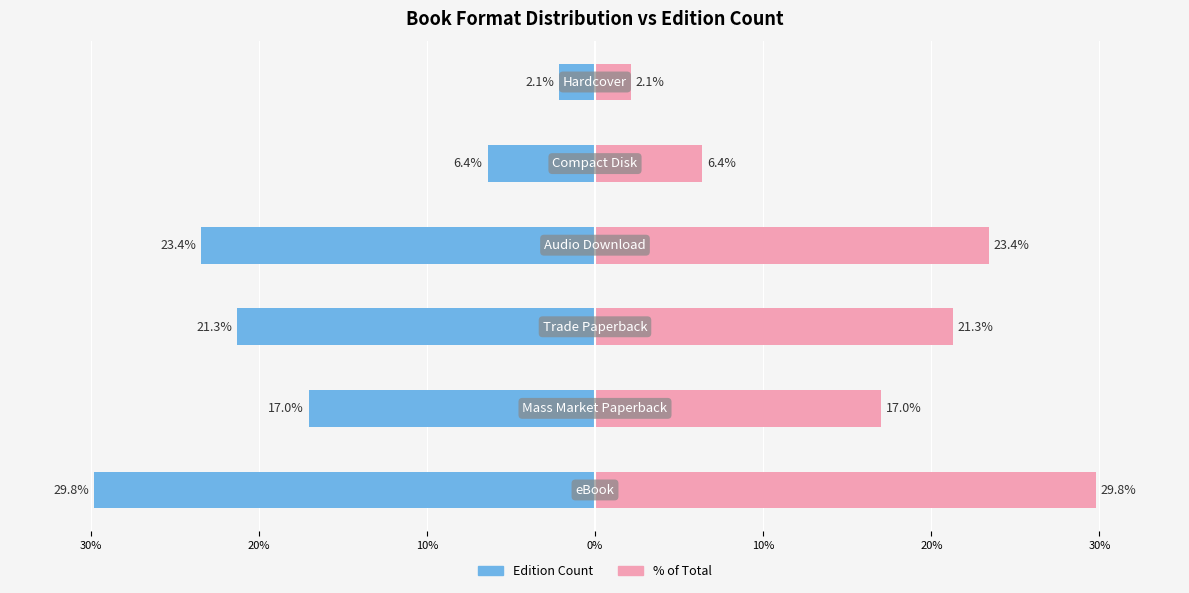

Are the bars horizontal?

Yes